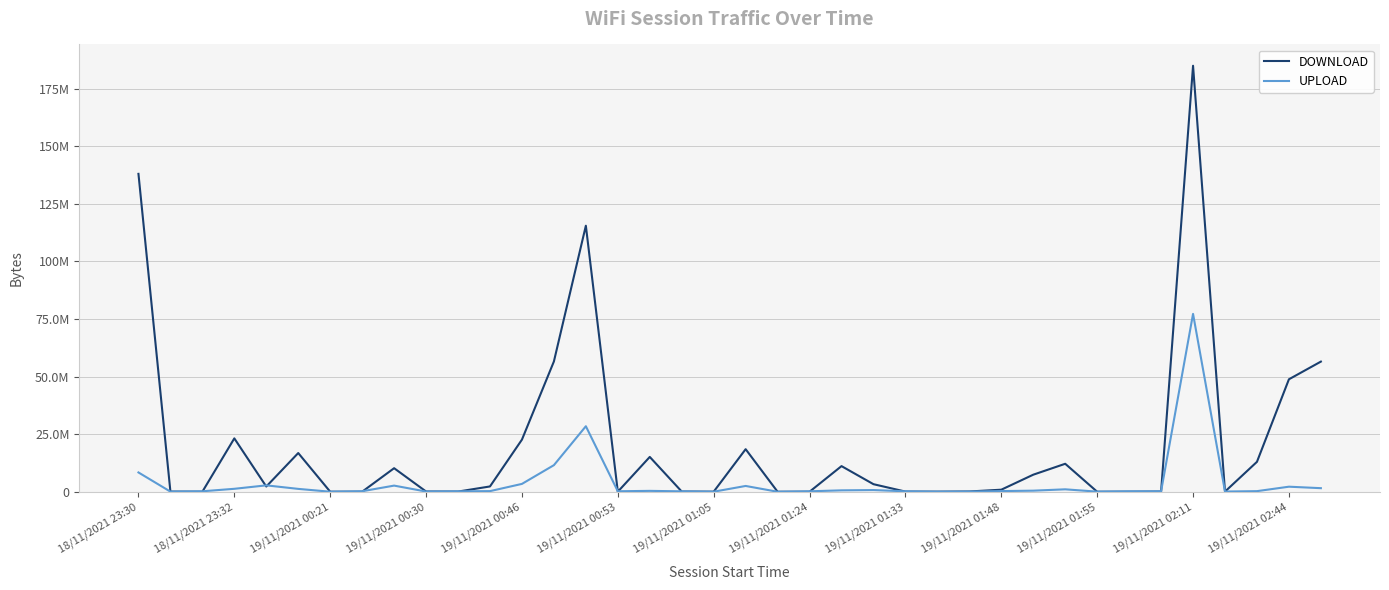

At which category is the sum across all series the highest?

19/11/2021 02:11